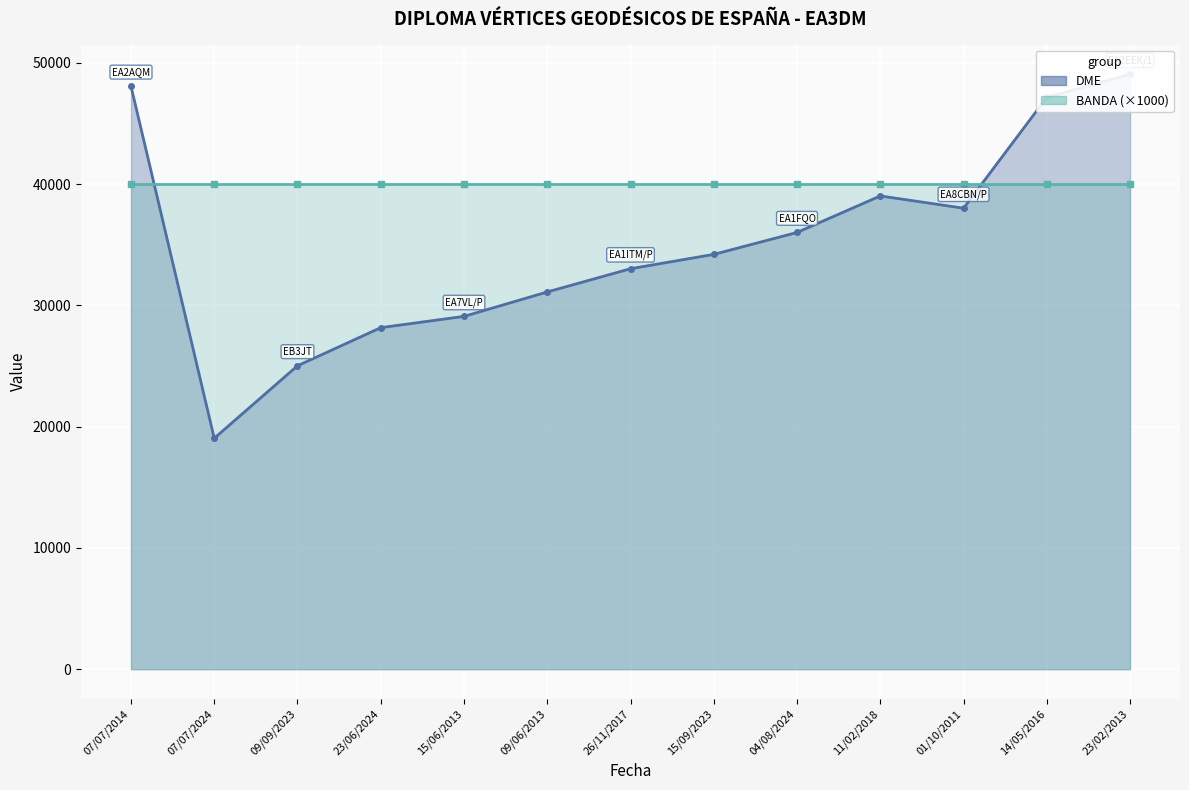

What are all the series names shown in the legend?

DME, BANDA (×1000)